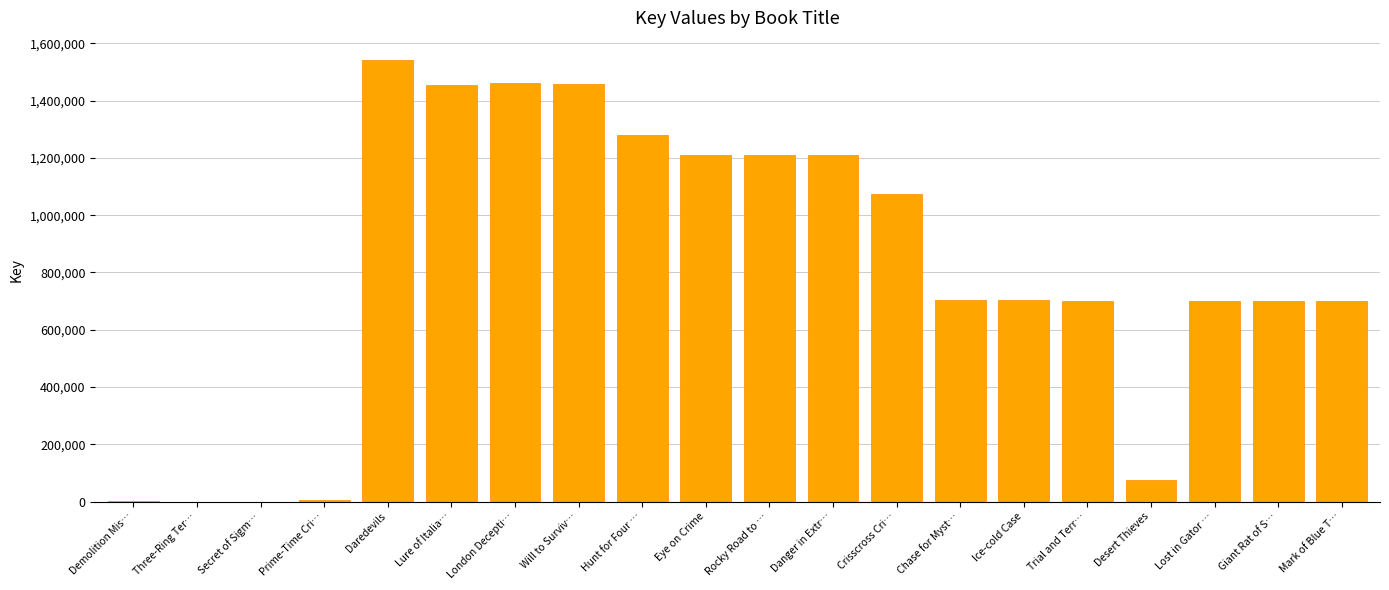

Is it true that the value at Ice-cold Case is 177841?

False